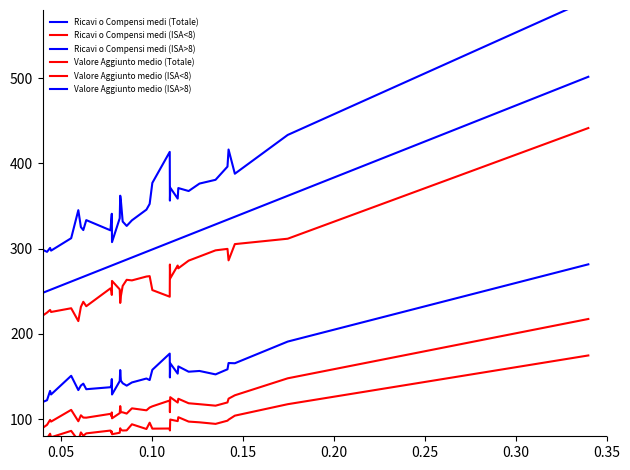

True or false: Ricavi o Compensi medi (ISA<8) and Valore Aggiunto medio (ISA>8) intersect in this chart.

False